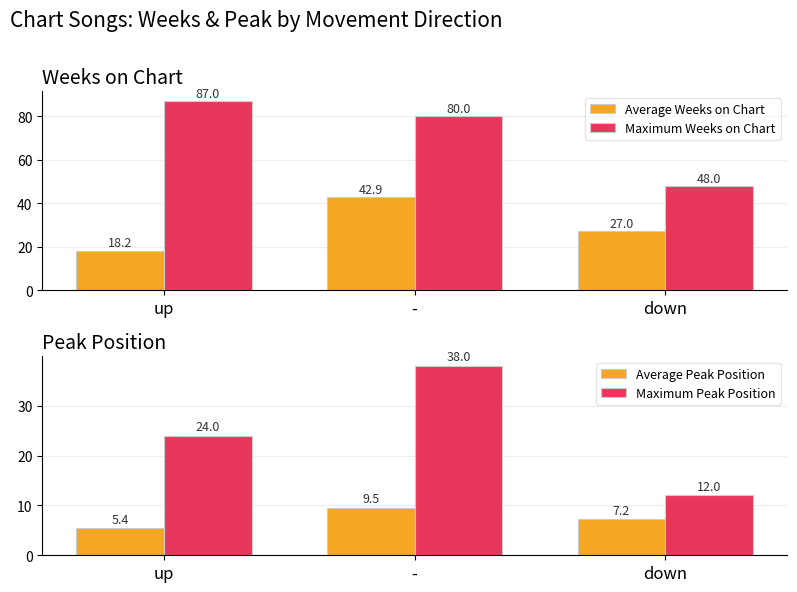

What is the maximum value for Maximum Weeks on Chart?

87.0